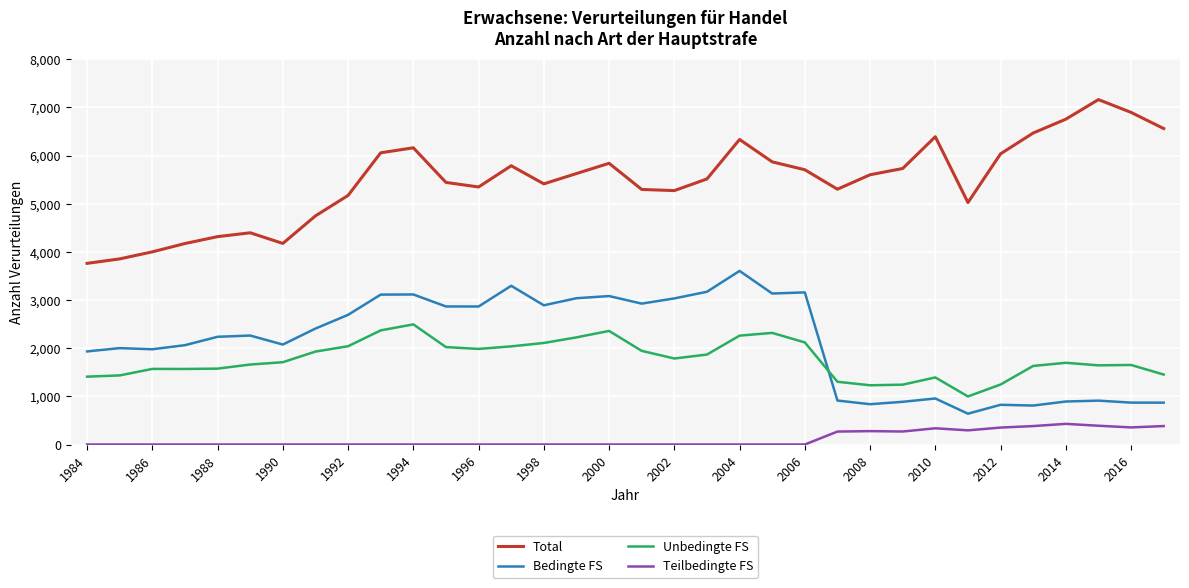

At how many categories does at least one series exceed 6669?

3